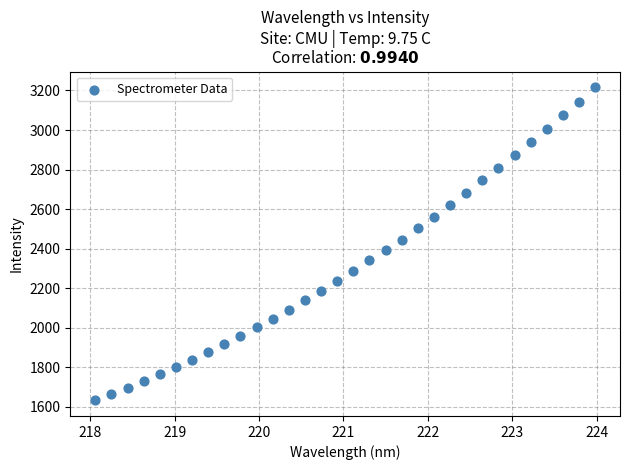

What is the range of X values (max minus min)?

5.9